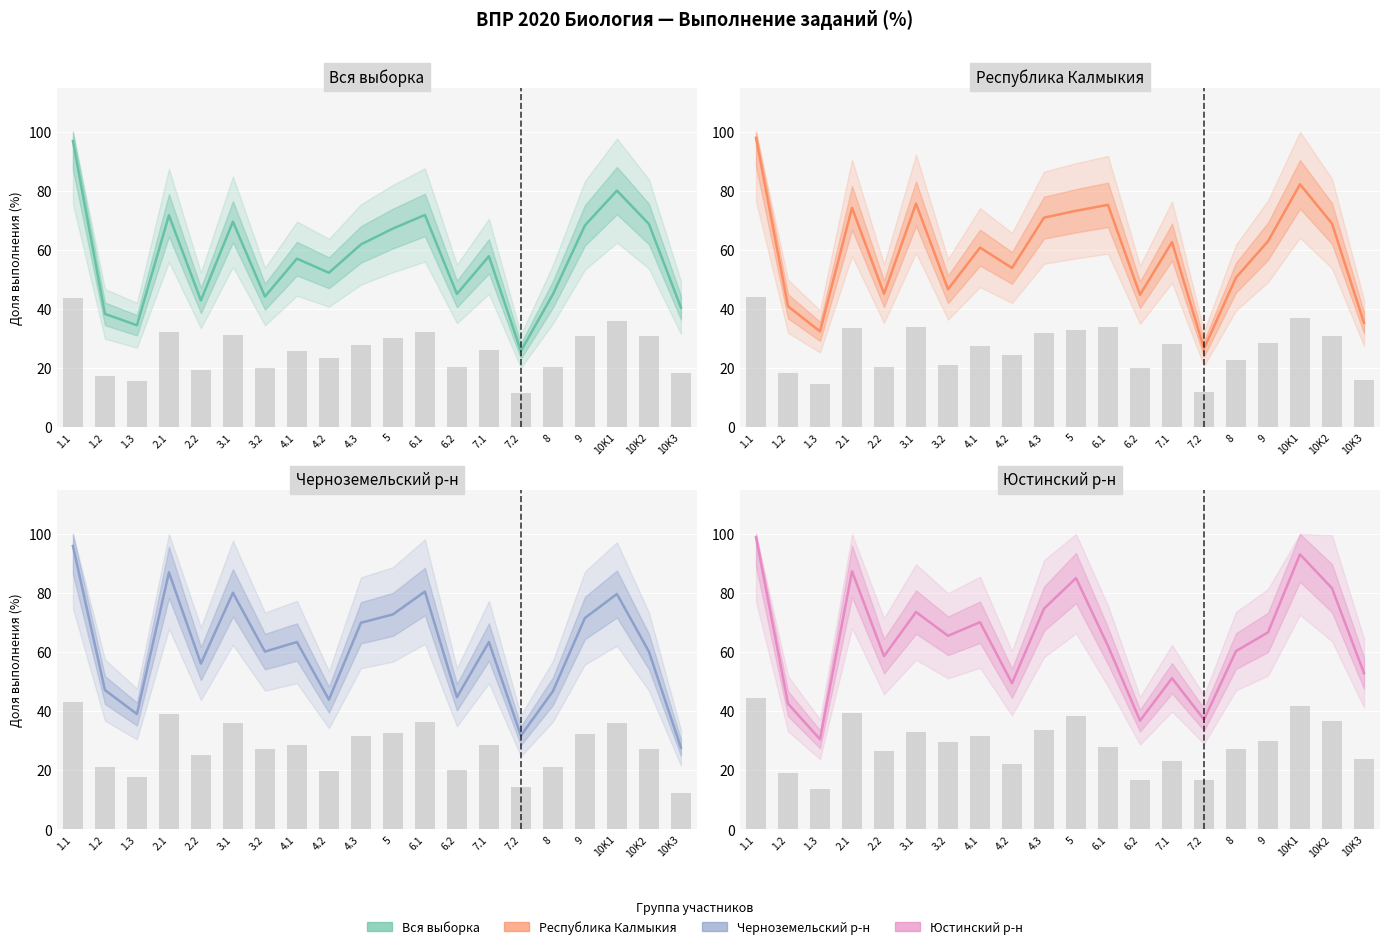

How many data points in Юстинский р-н are less than 65?

10